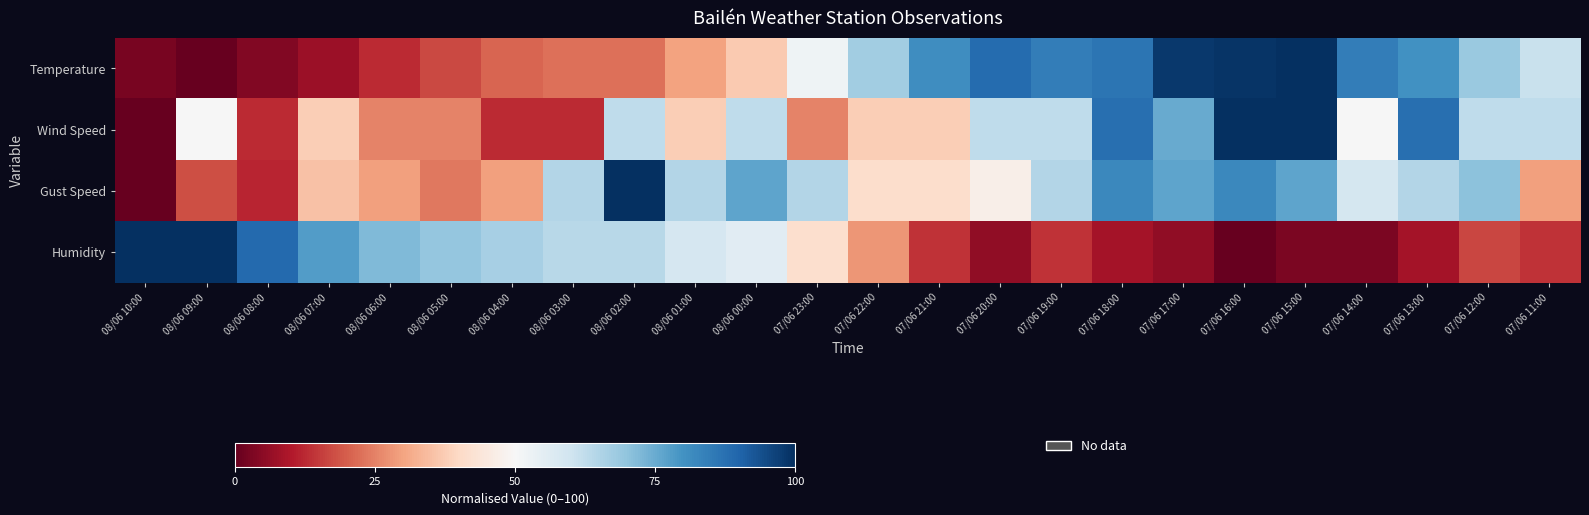

Which series changed the most between 08/06 09:00 and 08/06 02:00?

Gust Speed